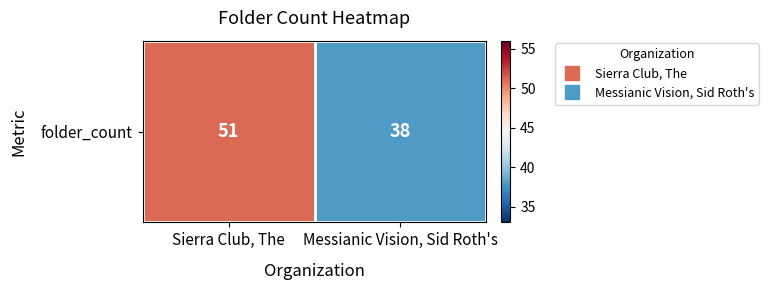

Rank the categories by value from highest to lowest.

Sierra Club, The, Messianic Vision, Sid Roth's